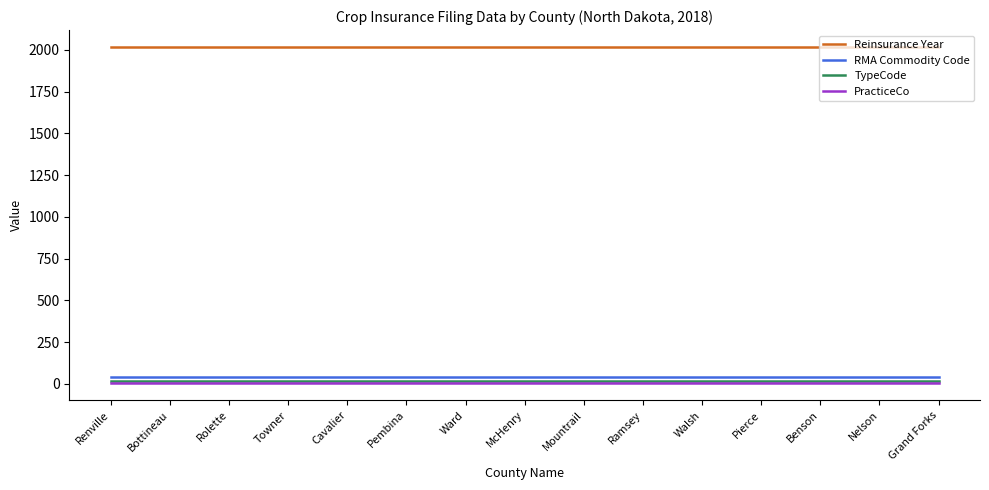

What is the maximum value shown in the chart?

2018